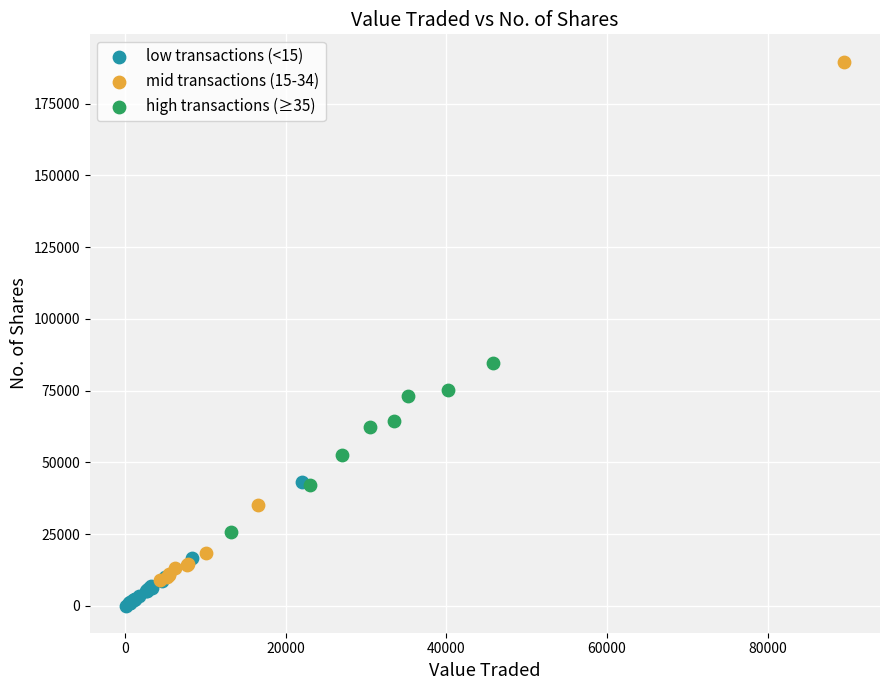

Which series reaches the maximum Y coordinate?

mid transactions (15-34)